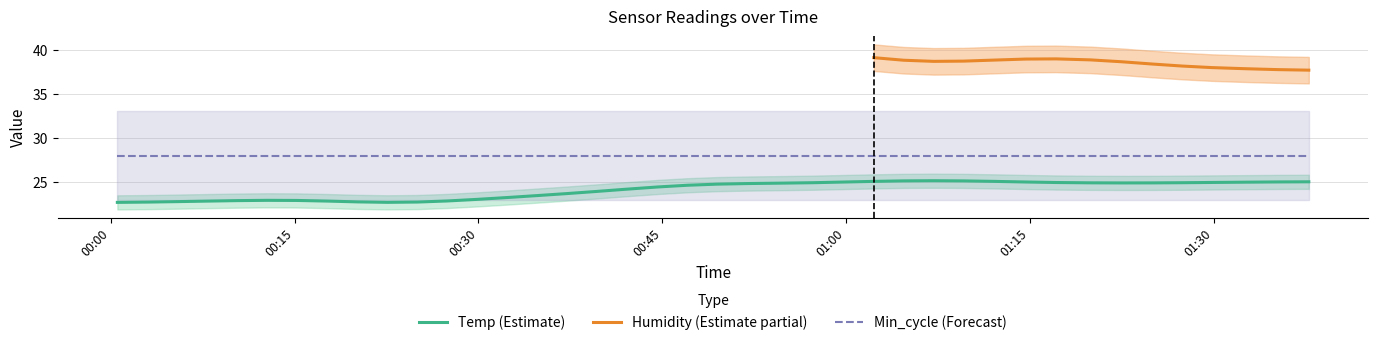

True or false: Temp (Estimate) and Min_cycle (Forecast) intersect in this chart.

False